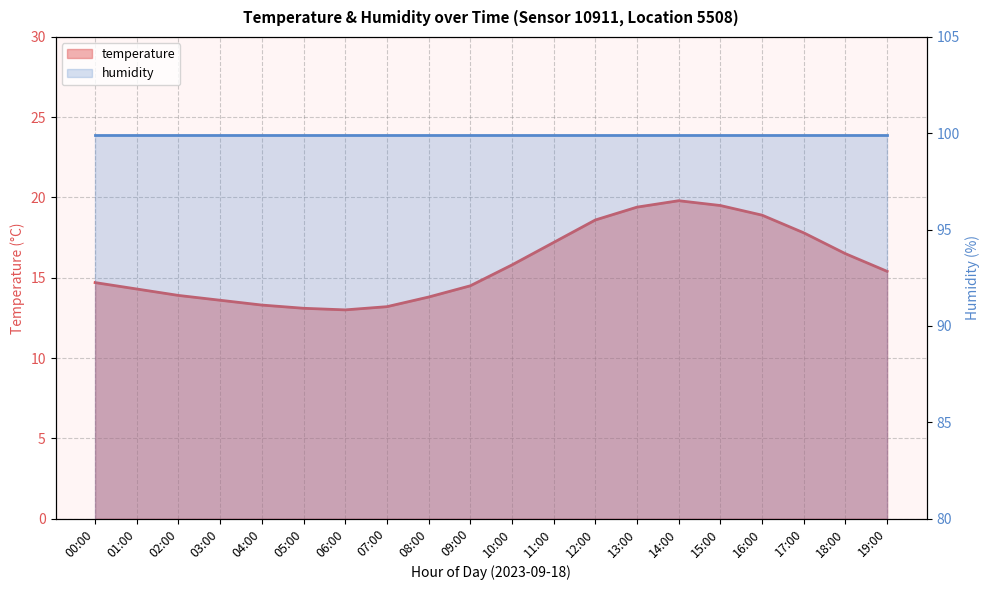

Reading left to right, transcribe all the data shown in this chart.

00:00=14.7	01:00=14.3	02:00=13.9	03:00=13.6	04:00=13.3	05:00=13.1	06:00=13.0	07:00=13.2	08:00=13.8	09:00=14.5	10:00=15.8	11:00=17.2	12:00=18.6	13:00=19.4	14:00=19.8	15:00=19.5	16:00=18.9	17:00=17.8	18:00=16.5	19:00=15.4